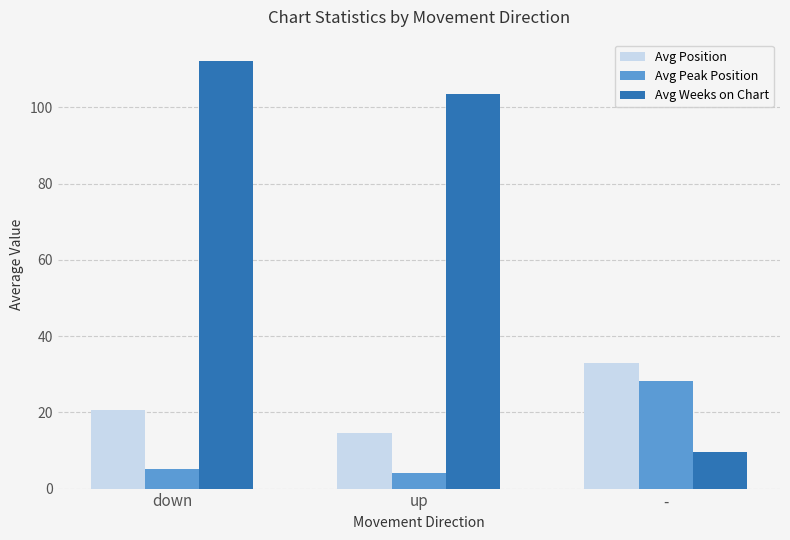

The Avg Weeks on Chart series shows 35.1 at down. True or false?

False